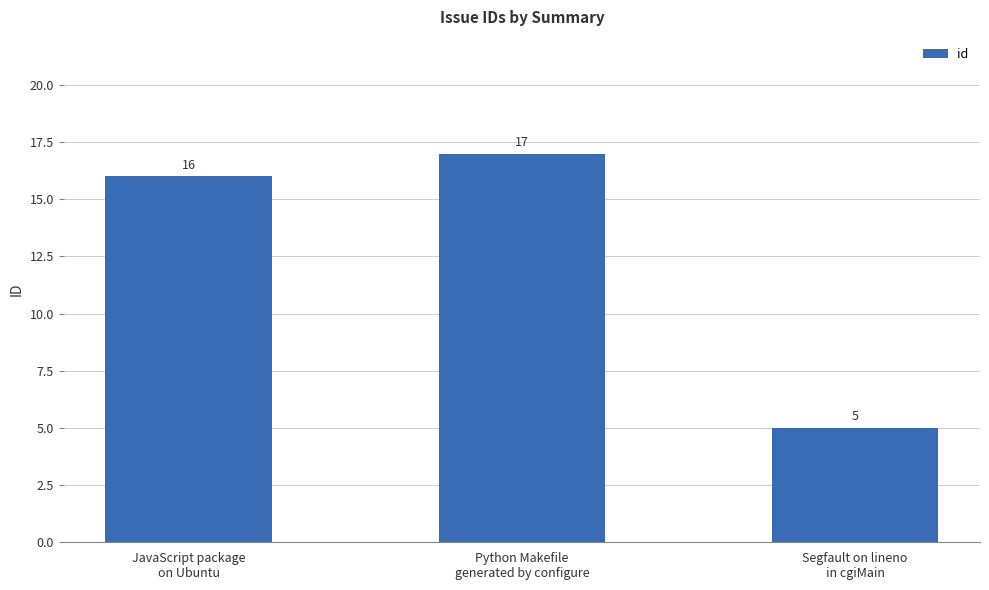

Approximately how many times larger is the value at JavaScript package
on Ubuntu compared to Python Makefile
generated by configure?

0.9